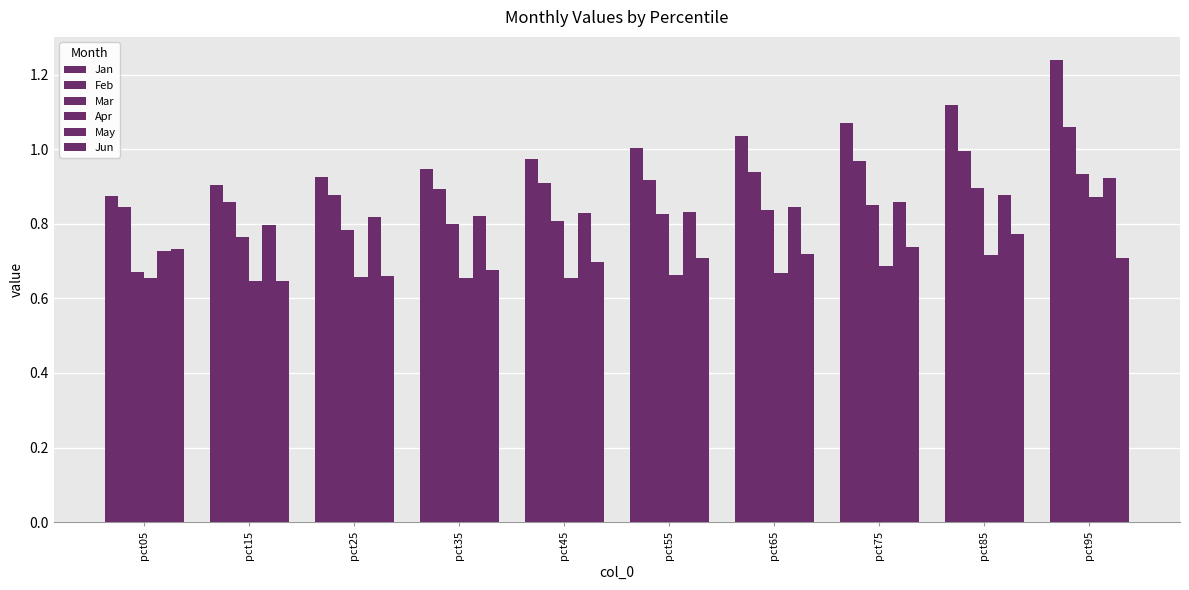

How many distinct data groups are displayed?

6